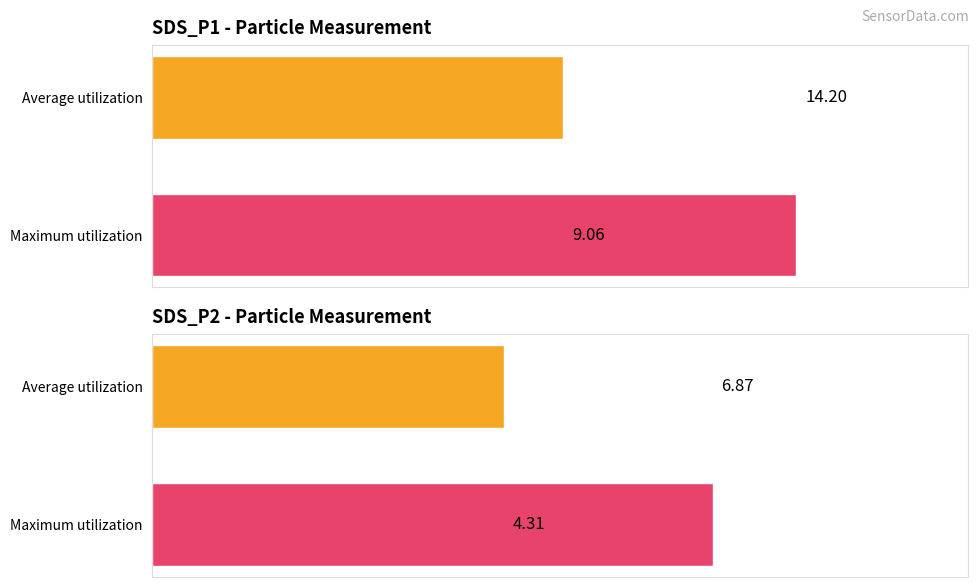

List the labels in order of SDS_P1 value, smallest first.

1, 0